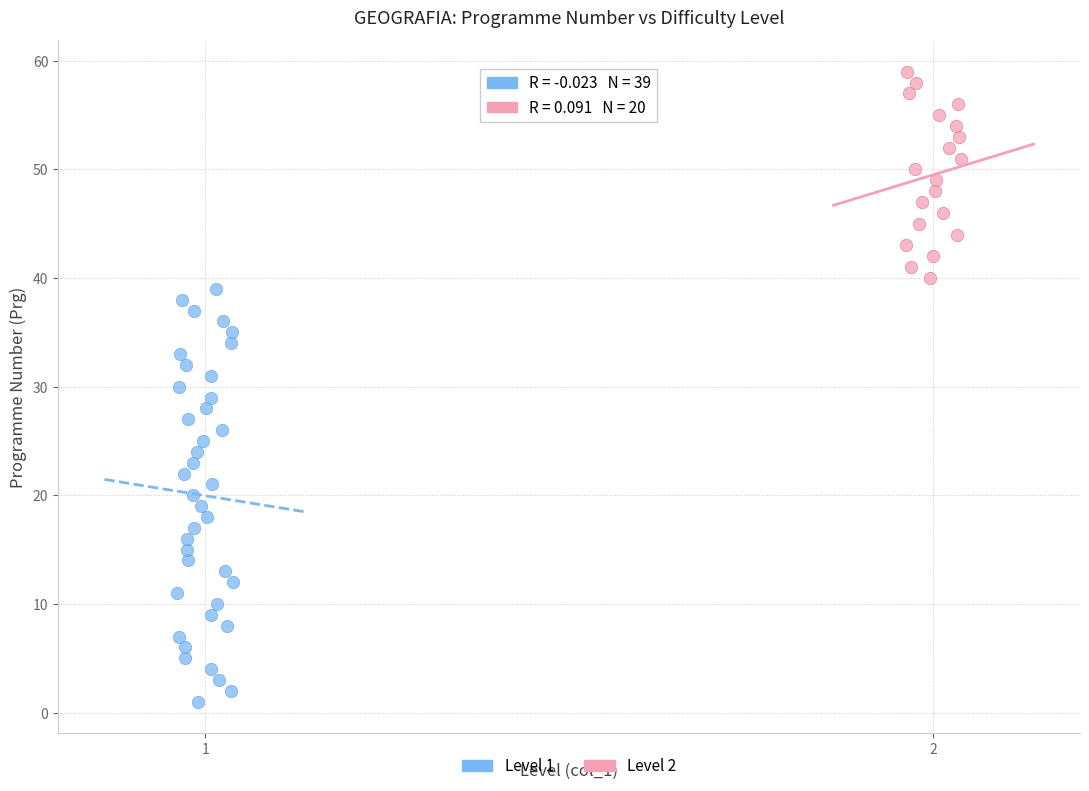

Which series contains the lowest Y value?

Level 1